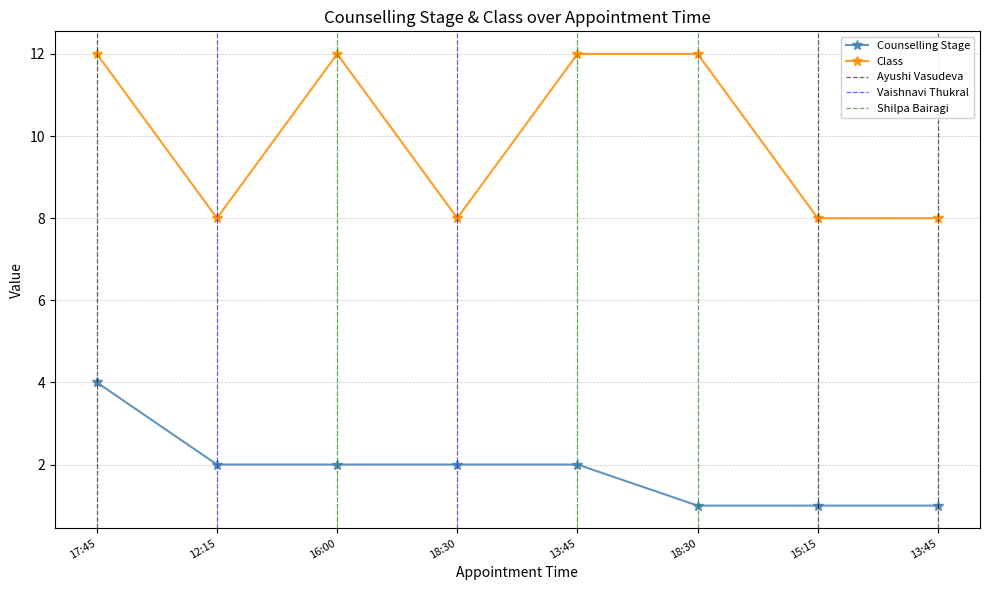

True or false: Class has a value of 8 at 2024-05-14 13:45.

True